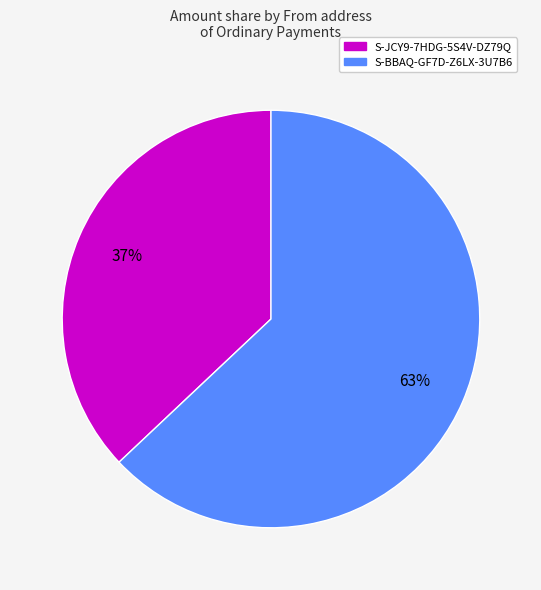

Is there any slice that represents more than half of the pie?

Yes